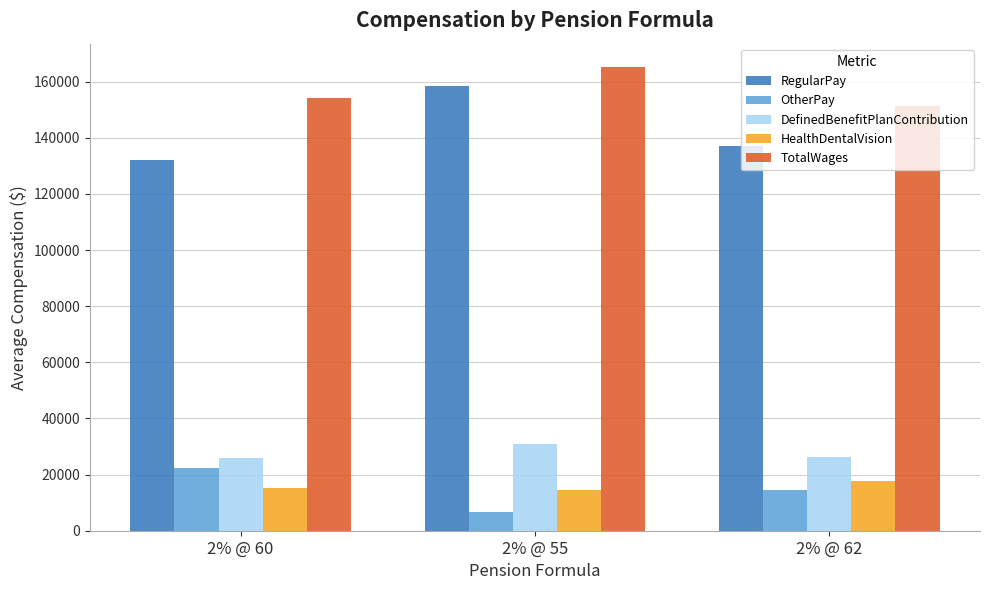

Where does the RegularPay series first go above 137082?

2% @ 55